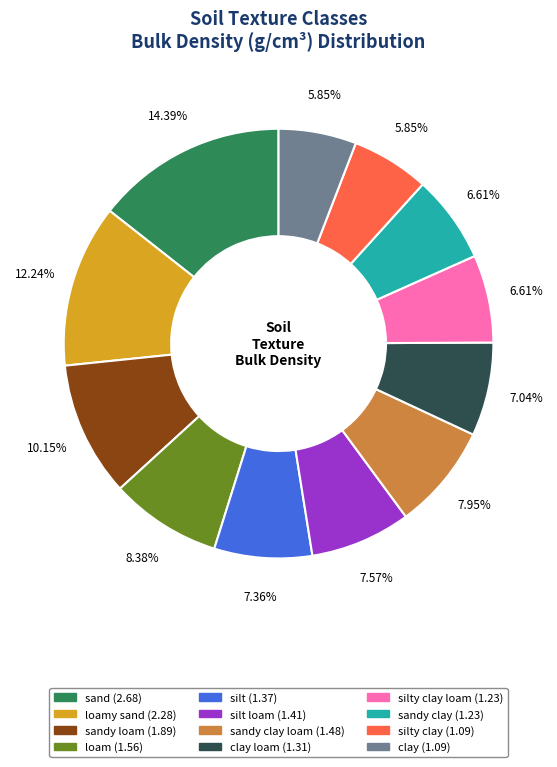

How many slices are in this pie chart?

12